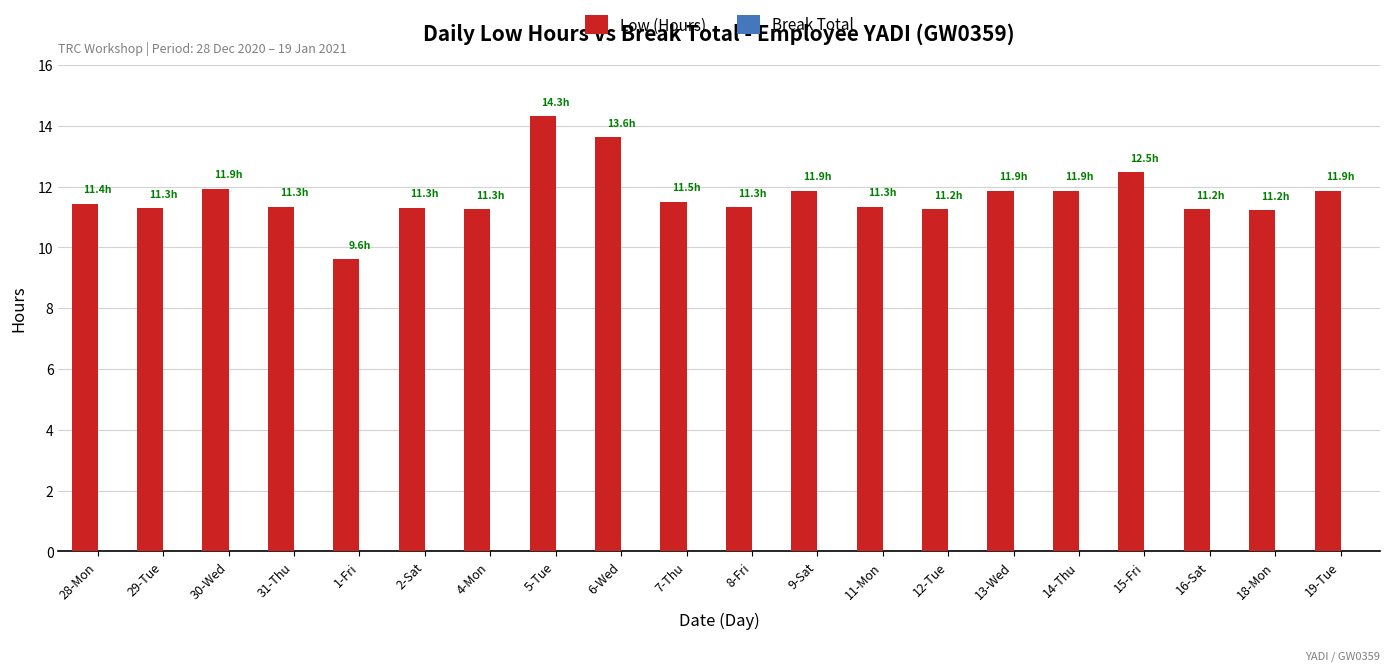

Is it true that the value at 30-Wed is 11.9?

True